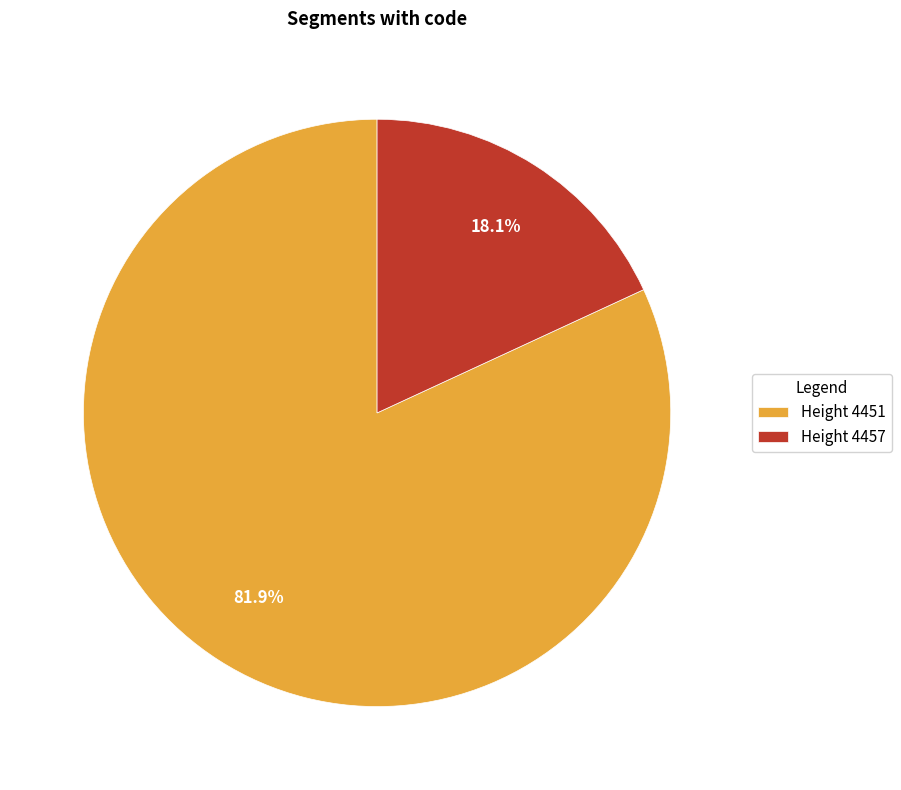

Which category has the biggest portion of the pie?

Height 4451